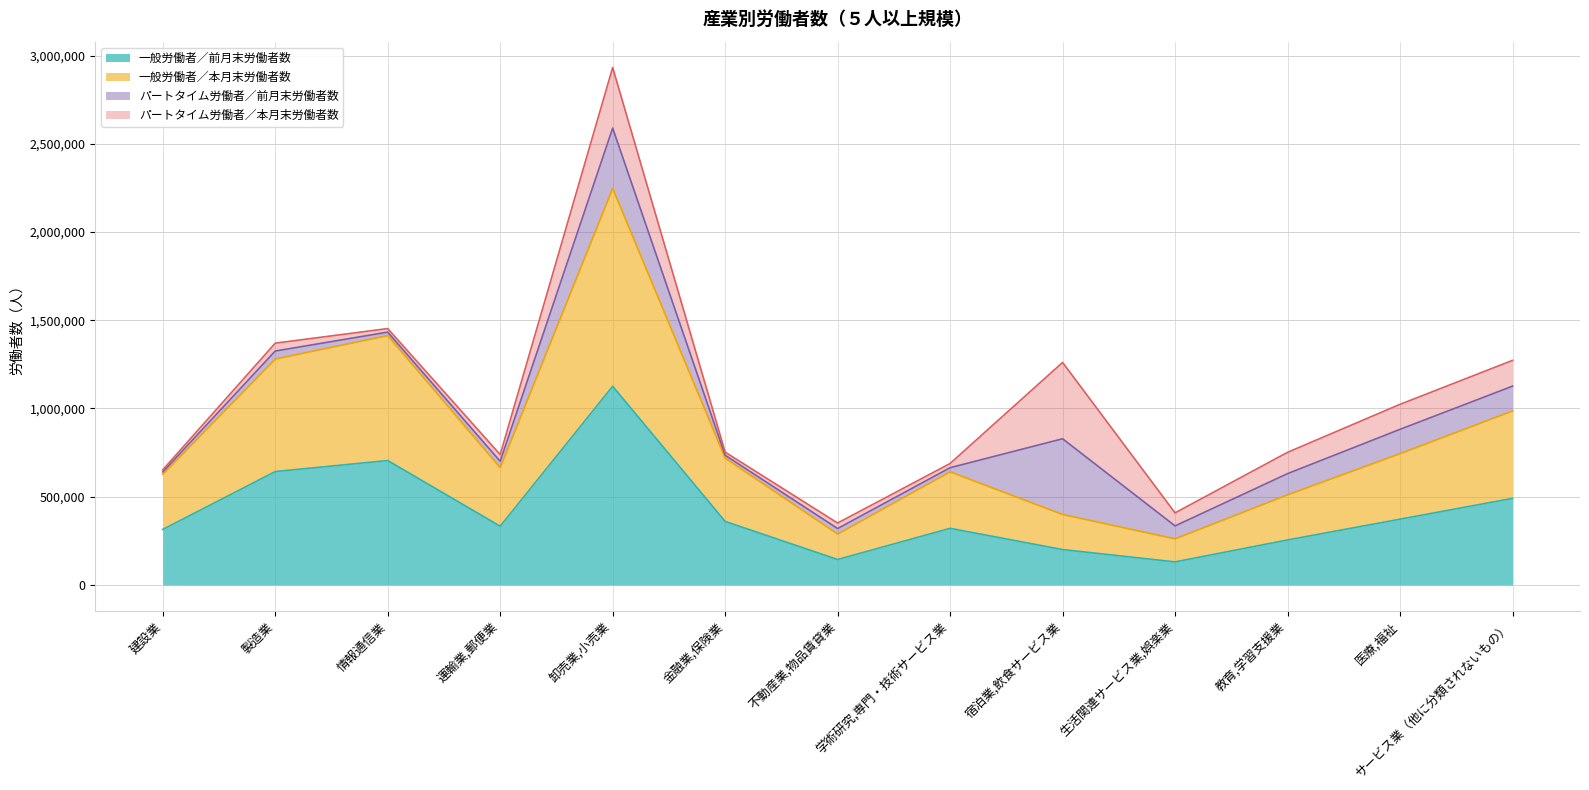

How many lines are shown in the chart?

4